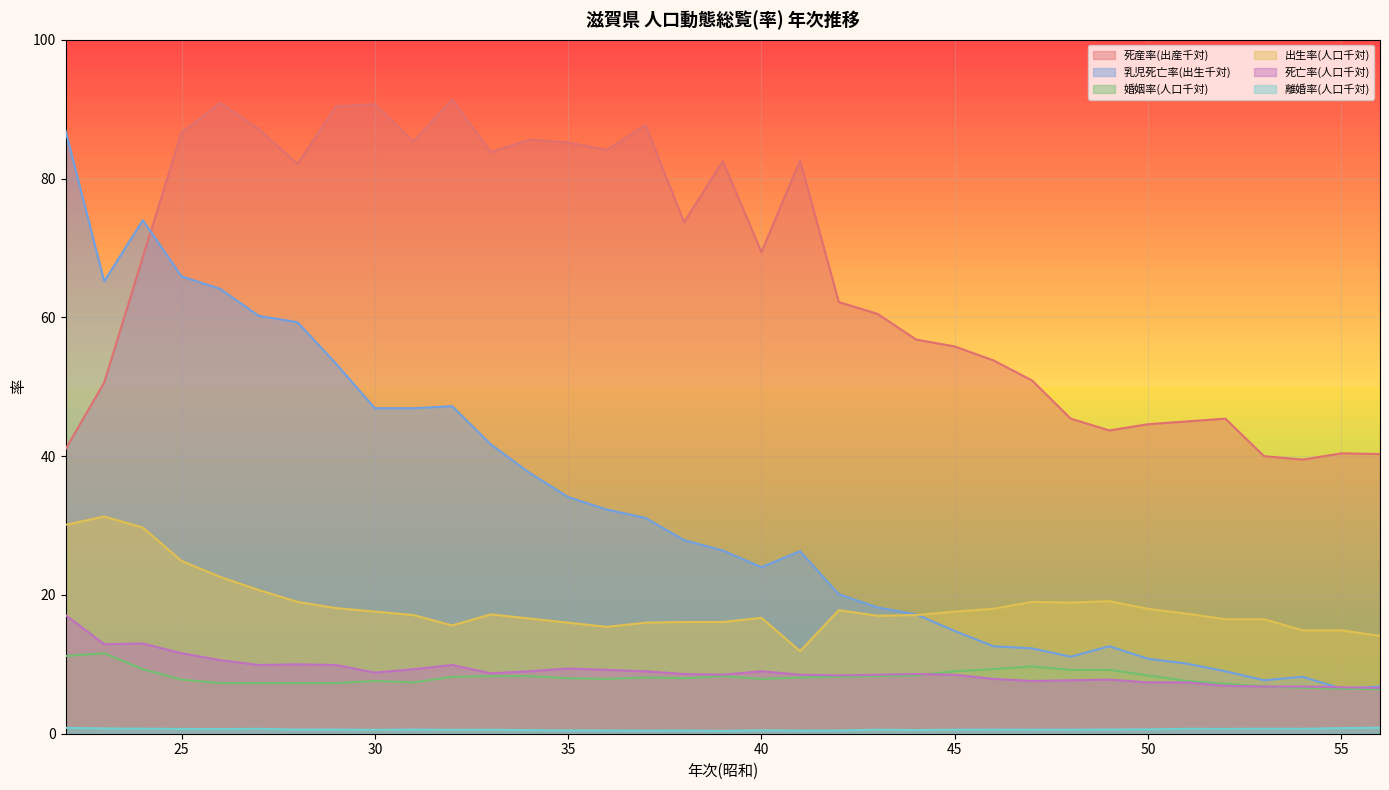

How many data points in 死産率(出産千対) are less than 68?

17